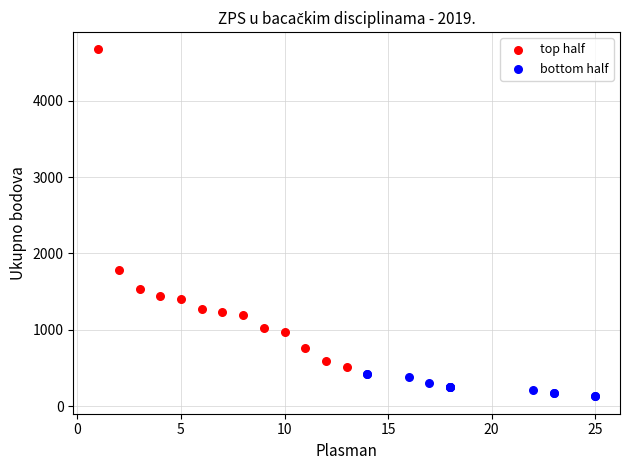

Which series has the largest Y range (max minus min)?

top half